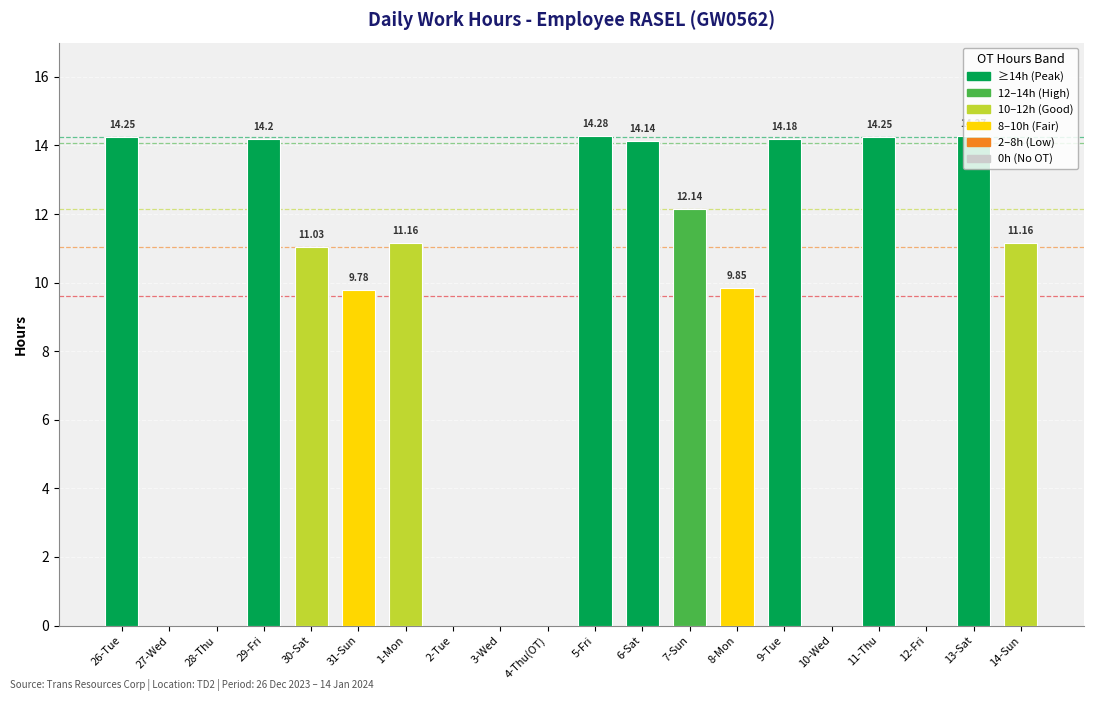

Which has a higher value, 7-Sun or 13-Sat?

13-Sat